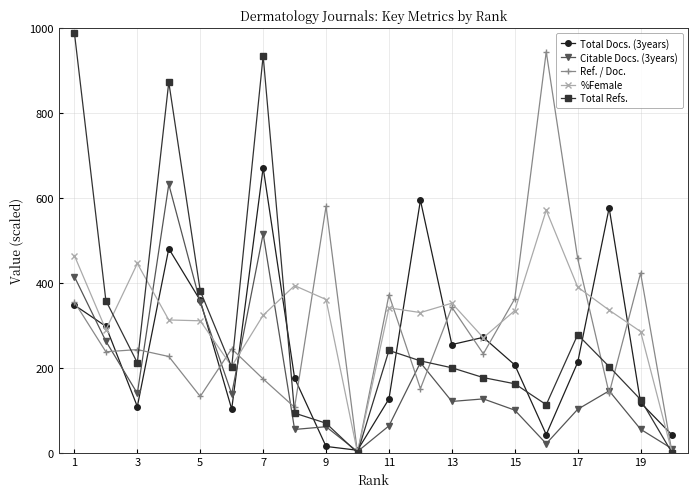

At how many categories does at least one series exceed 825?

4